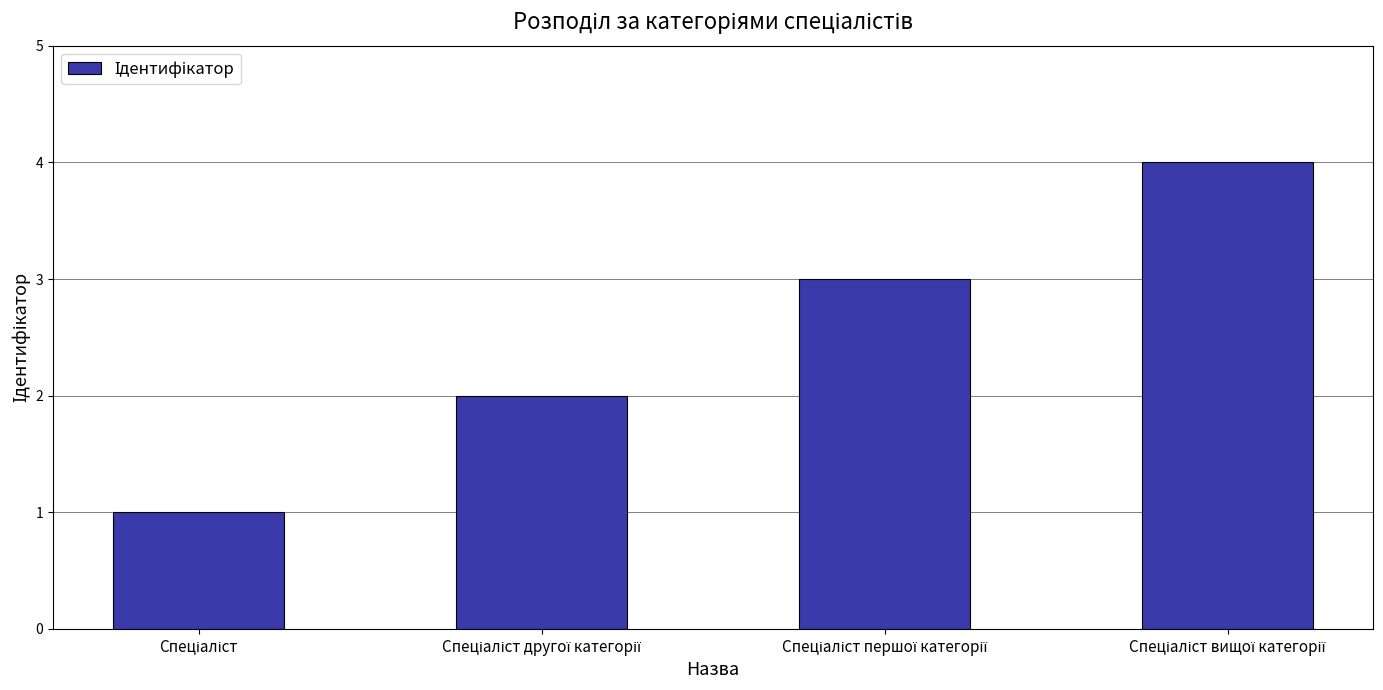

What is the difference between the maximum and minimum values?

3